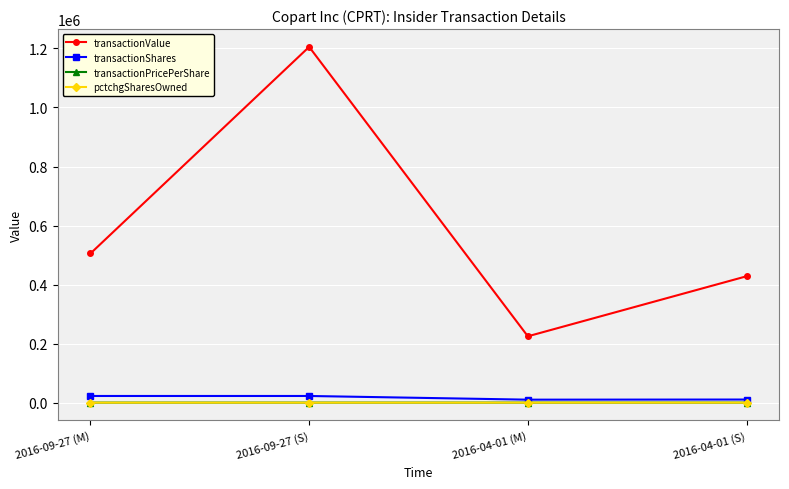

What is the total value across all series at 2016-09-27 (M)?

527641.5